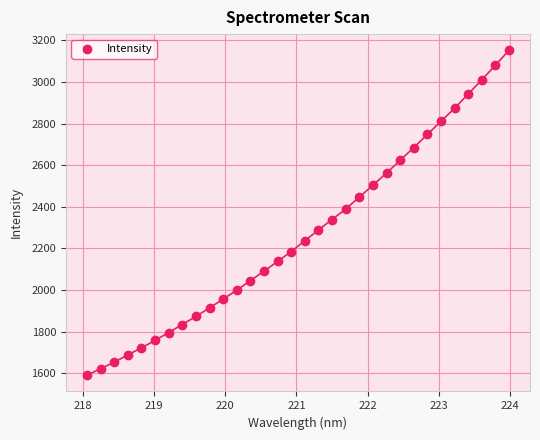

What is the range of X values (max minus min)?

5.9